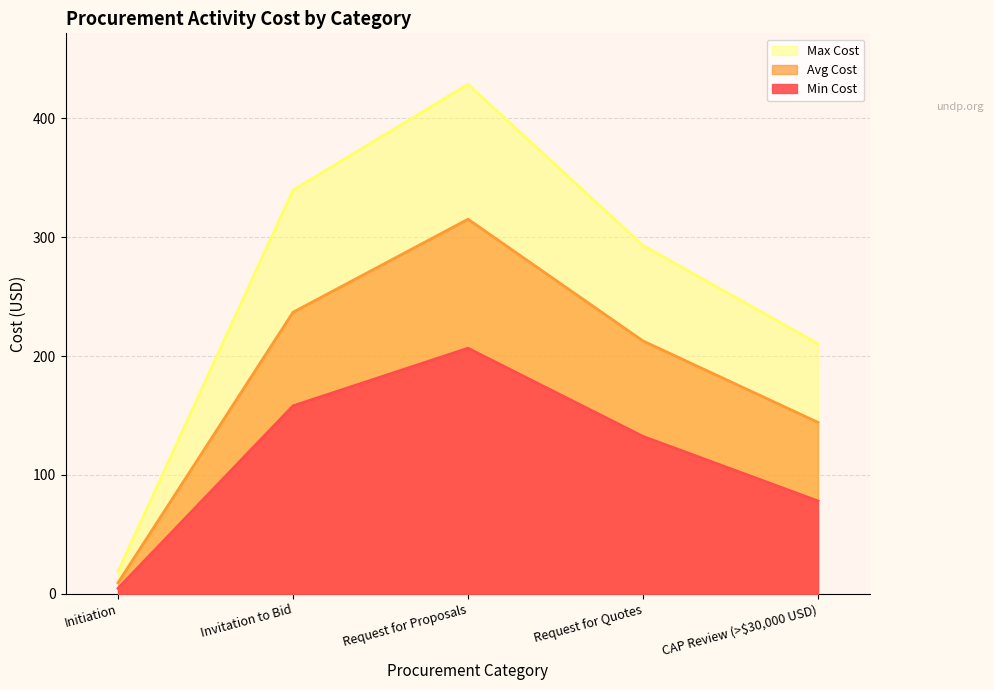

Between Request for Quotes and CAP Review (>$30,000 USD), which series saw the biggest shift?

Max Cost